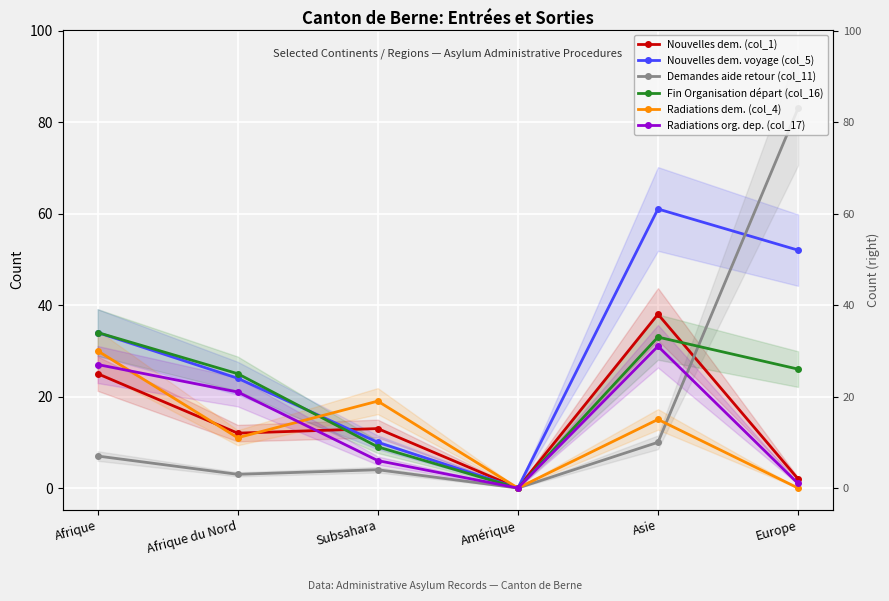

Where is the first local minimum for Fin Organisation départ (col_16)?

Amérique